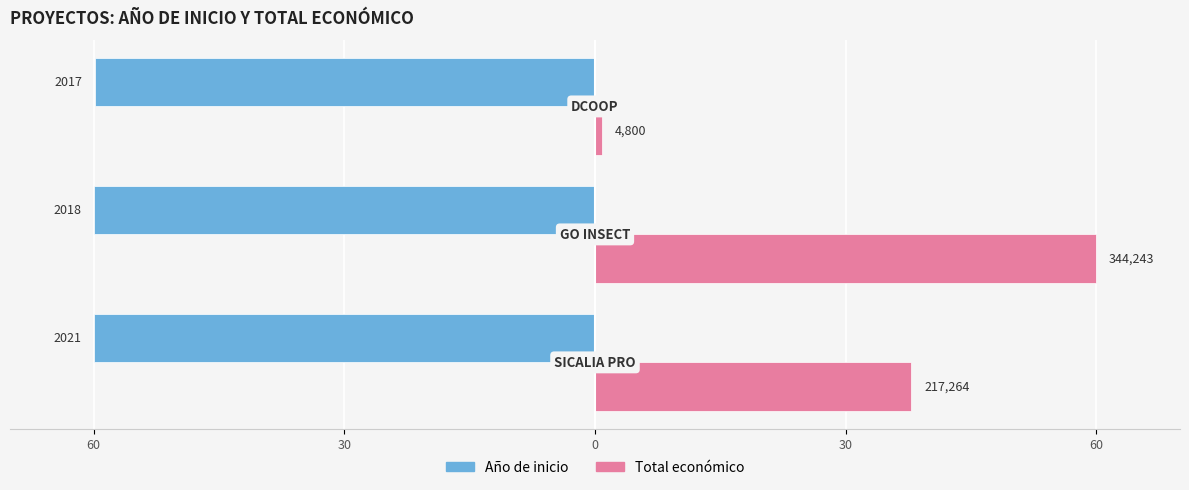

What are all the series names shown in the legend?

Año de inicio, Total económico